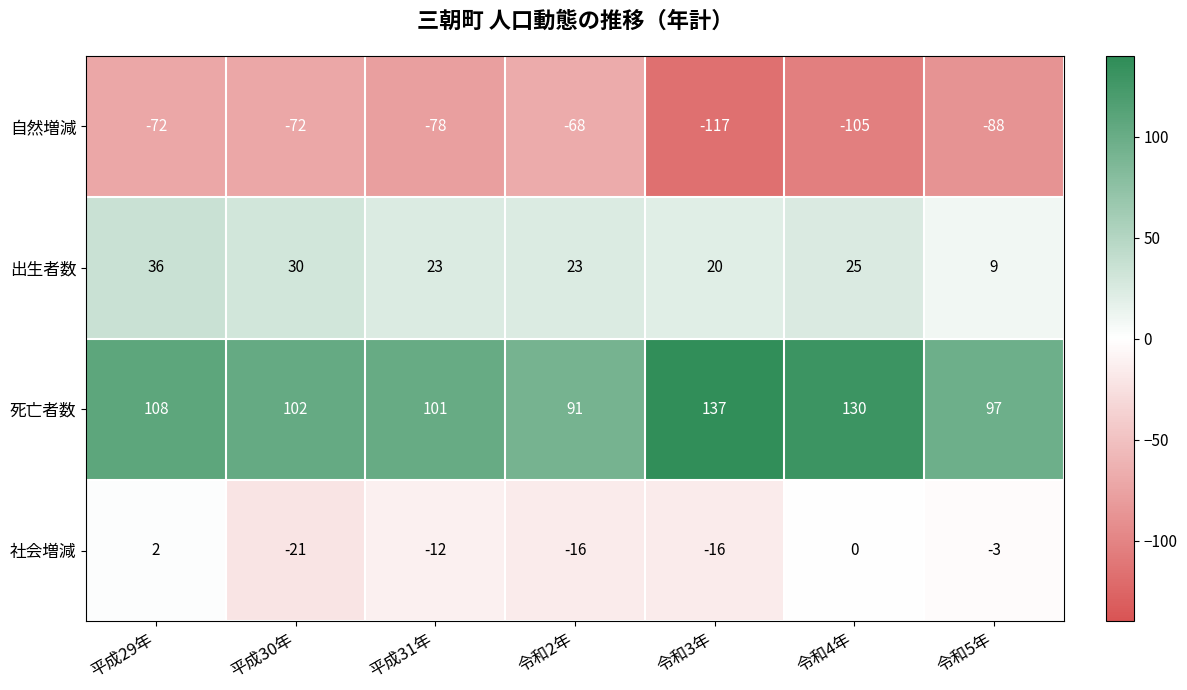

Count the 出生者数 values in the range 20 to 30.

5